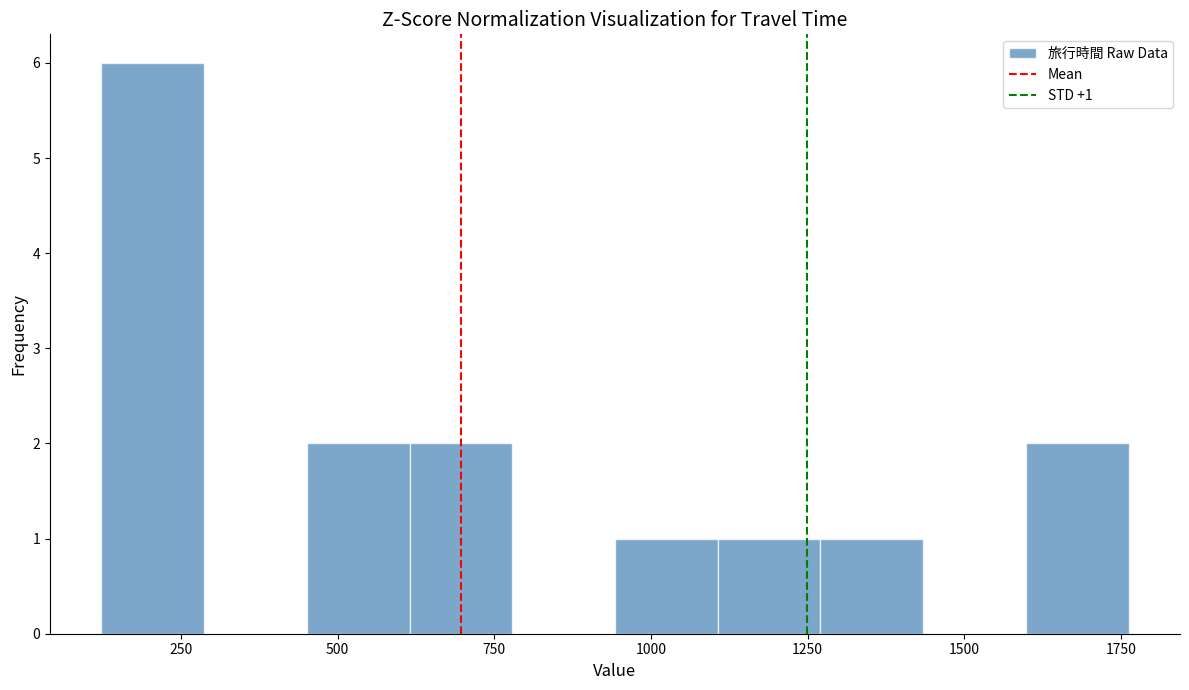

Read against the x-axis, roughly where is the centre of the tallest bar?

200